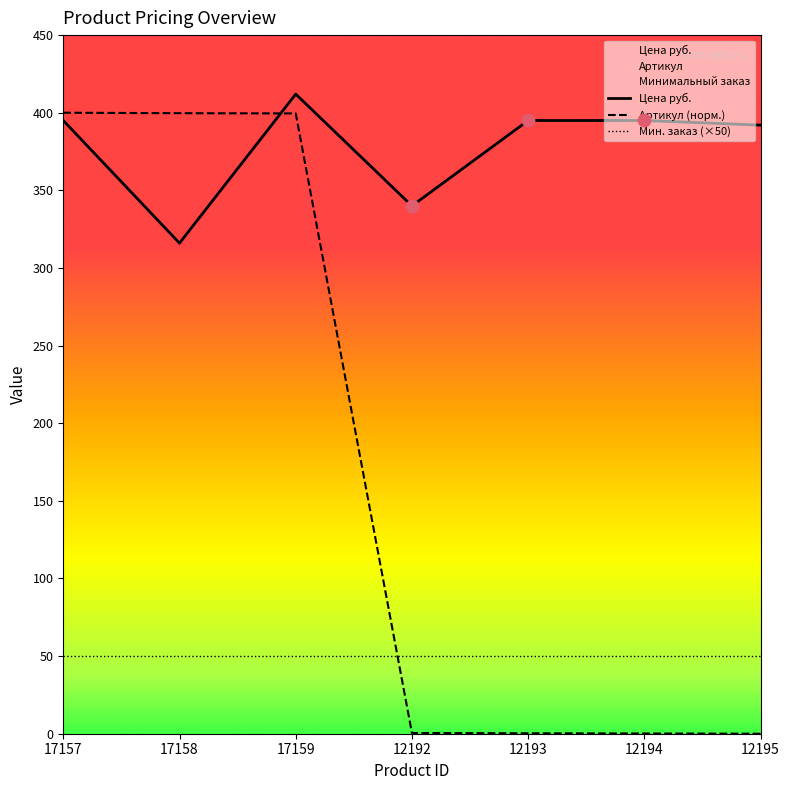

Which series has the largest total across all categories?

Цена руб.